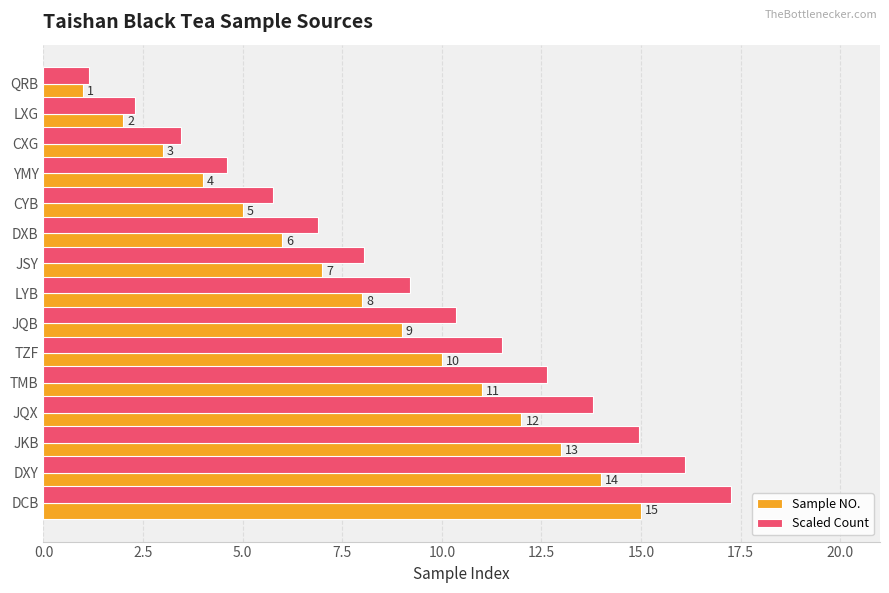

Is it true that Sample NO. equals 3.3 at JQB?

False